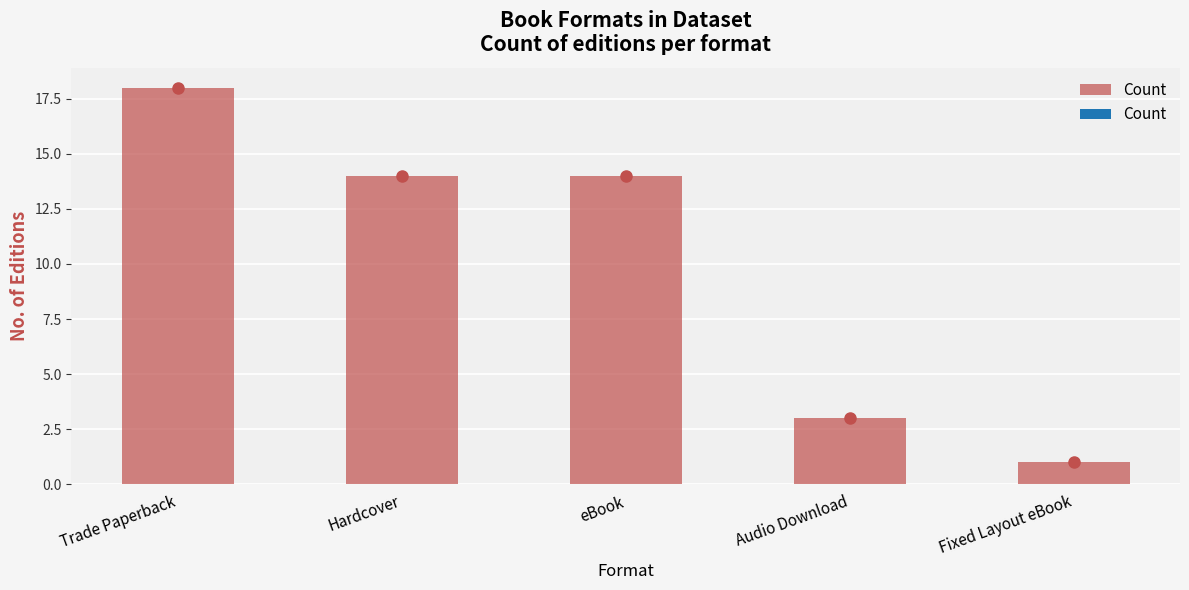

True or false: the data shows 5 at eBook.

False